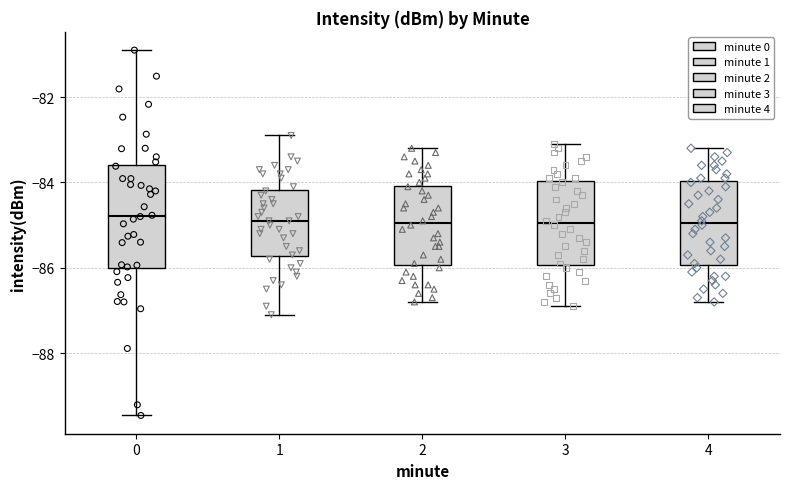

Where does the upper whisker of the box at x = 0 end on the y-axis? The values are not printed on the chart, so give them approximately, as read against the axis.

-80.8